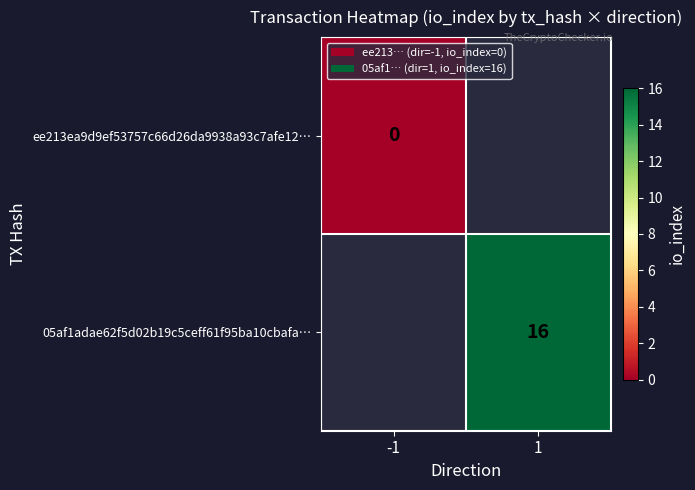

The value of 05af1adae62f5d02b19c5ceff61f95ba10cbafa… at 1 is 7. True or false?

False